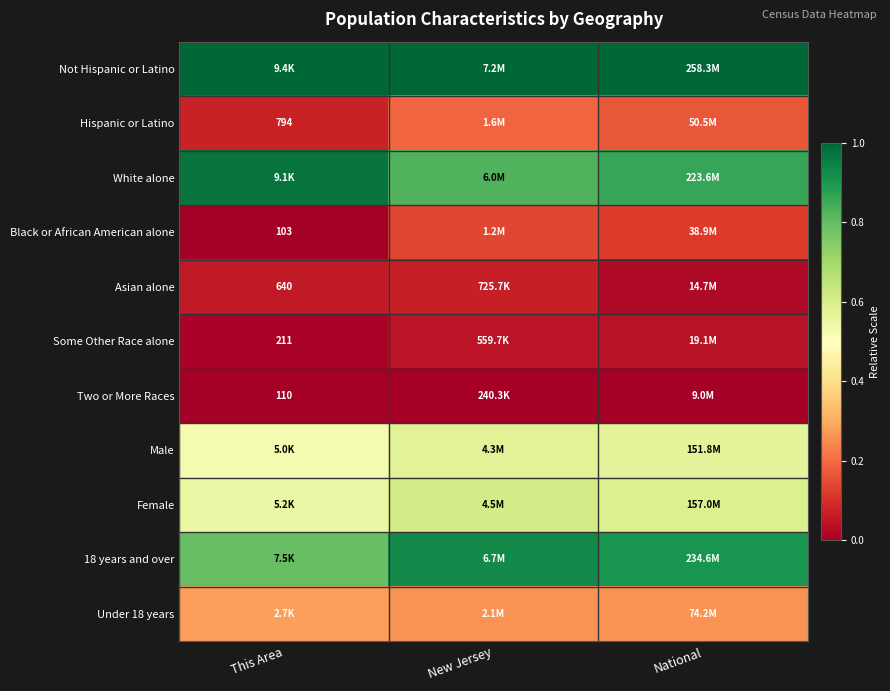

Between National and New Jersey, which is larger?

National